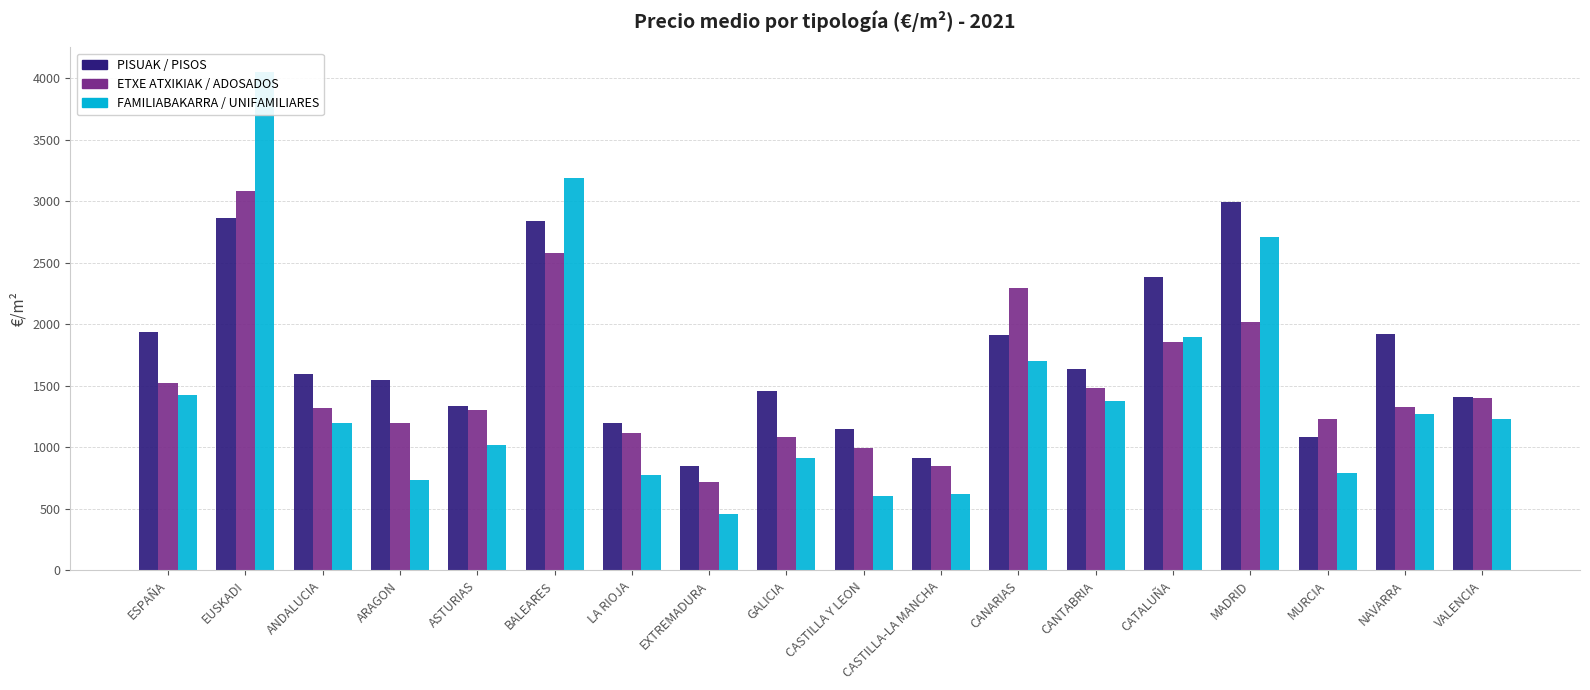

How many data points in ETXE ATXIKIAK / ADOSADOS are less than 1326?

9